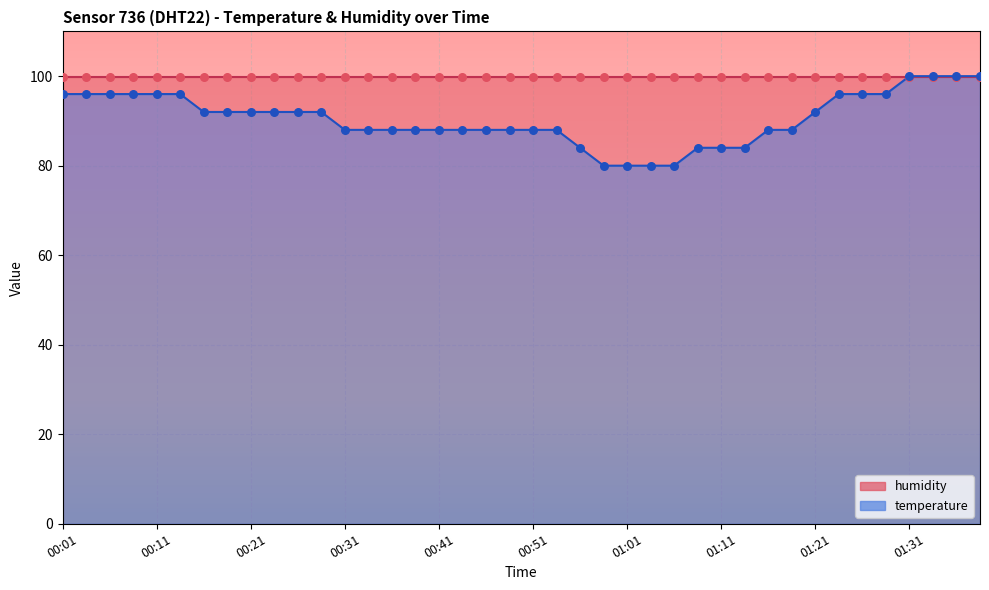

What is the change in value from 00:49 to 01:13?

-4